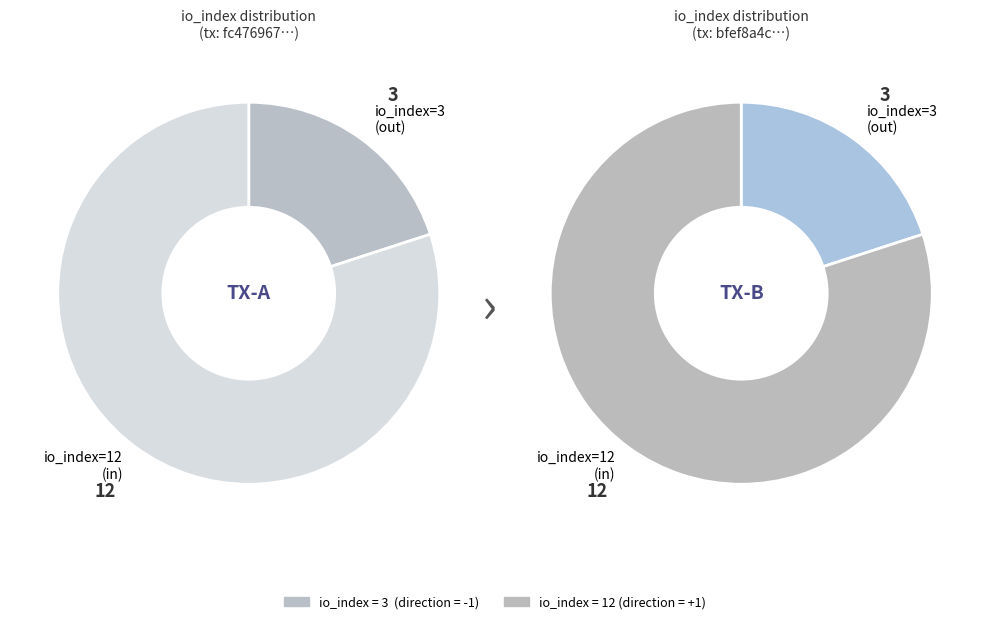

To the nearest percent, what portion does 1 represent?

80%